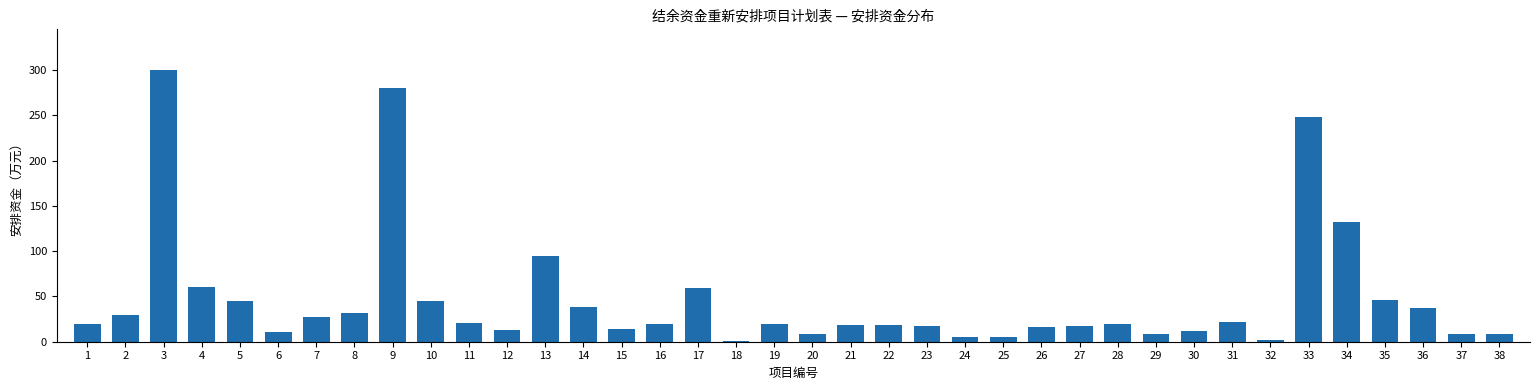

The value at 14 is 38.7. True or false?

True